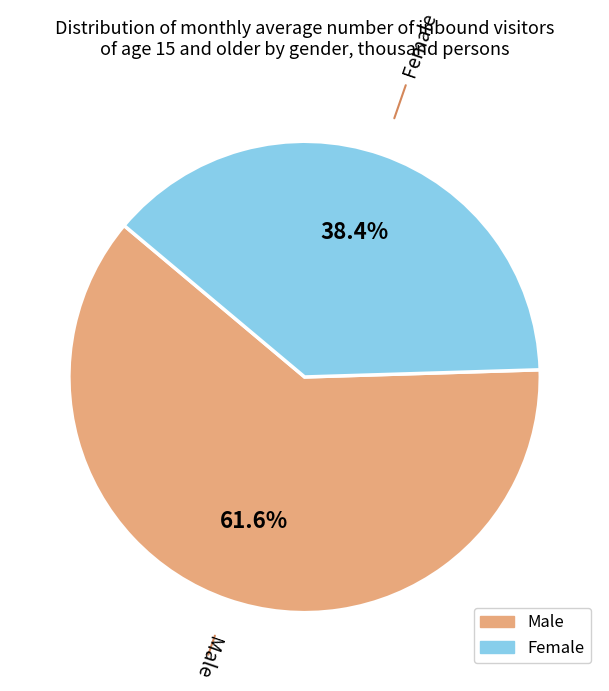

Is there a majority slice in this chart?

Yes